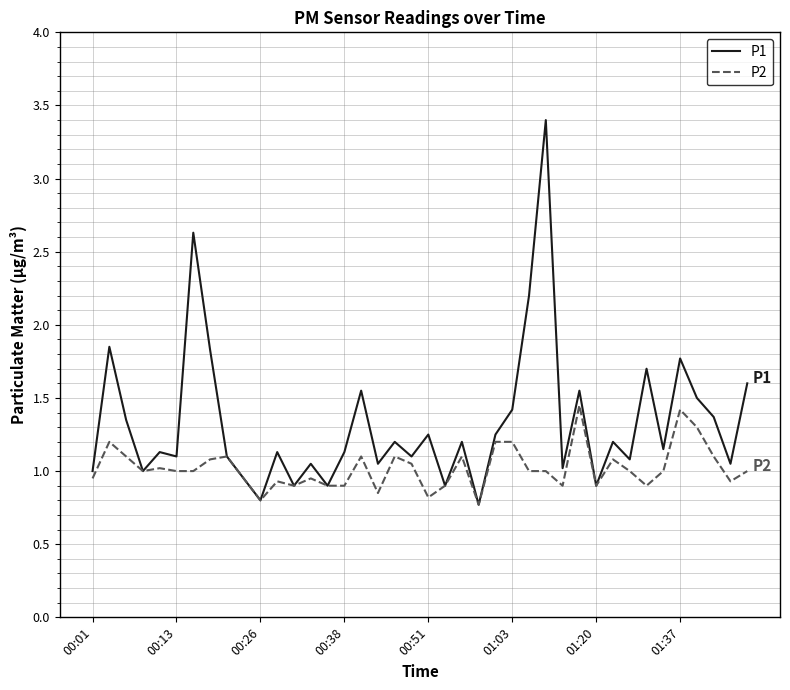

Which series has the largest range (max minus min)?

P1